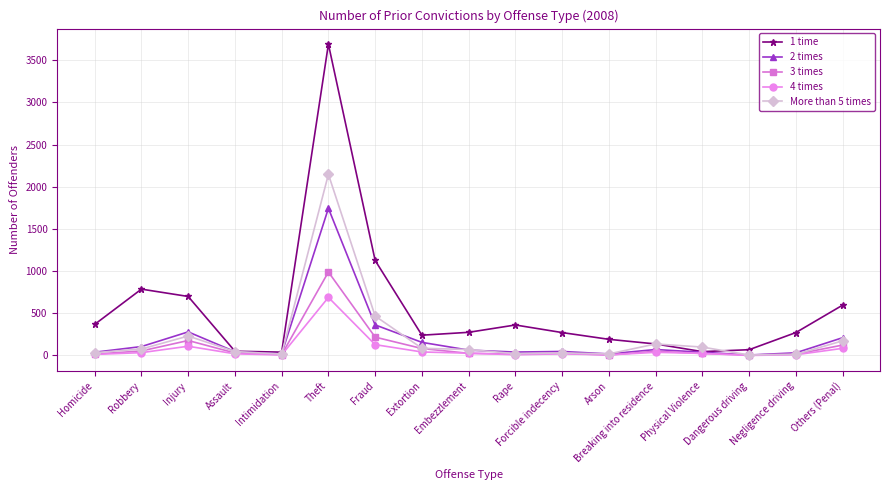

Which series has the widest spread of values?

1 time